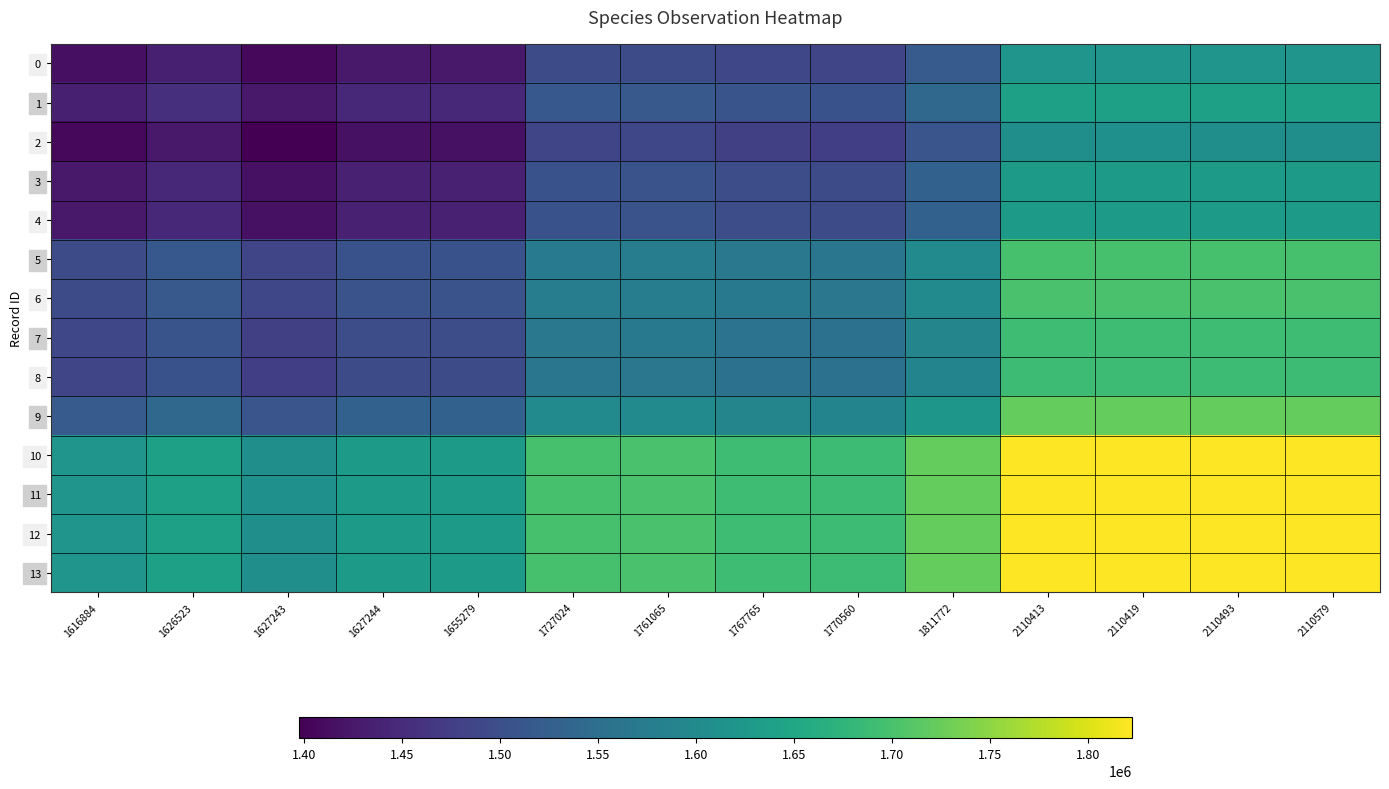

Reading left to right, transcribe all the data shown in this chart.

0: 1616884=1415443.0	1626523=1434792.5	1627243=1406312.0	1627244=1425504.5	1655279=1425504.5	1727024=1494787.5	1761065=1496341.0	1767765=1487516.0	1770560=1485310.0	1811772=1519209.0	2110413=1618896.0	2110419=1618960.0	2110493=1618865.5	2110579=1618894.0
1: 1616884=1434792.5	1626523=1454142.0	1627243=1425661.5	1627244=1444854.0	1655279=1444854.0	1727024=1514137.0	1761065=1515690.5	1767765=1506865.5	1770560=1504659.5	1811772=1538558.5	2110413=1638245.5	2110419=1638309.5	2110493=1638215.0	2110579=1638243.5
2: 1616884=1406312.0	1626523=1425661.5	1627243=1397181.0	1627244=1416373.5	1655279=1416373.5	1727024=1485656.5	1761065=1487210.0	1767765=1478385.0	1770560=1476179.0	1811772=1510078.0	2110413=1609765.0	2110419=1609829.0	2110493=1609734.5	2110579=1609763.0
3: 1616884=1425504.5	1626523=1444854.0	1627243=1416373.5	1627244=1435566.0	1655279=1435566.0	1727024=1504849.0	1761065=1506402.5	1767765=1497577.5	1770560=1495371.5	1811772=1529270.5	2110413=1628957.5	2110419=1629021.5	2110493=1628927.0	2110579=1628955.5
4: 1616884=1425504.5	1626523=1444854.0	1627243=1416373.5	1627244=1435566.0	1655279=1435566.0	1727024=1504849.0	1761065=1506402.5	1767765=1497577.5	1770560=1495371.5	1811772=1529270.5	2110413=1628957.5	2110419=1629021.5	2110493=1628927.0	2110579=1628955.5
5: 1616884=1494787.5	1626523=1514137.0	1627243=1485656.5	1627244=1504849.0	1655279=1504849.0	1727024=1574132.0	1761065=1575685.5	1767765=1566860.5	1770560=1564654.5	1811772=1598553.5	2110413=1698240.5	2110419=1698304.5	2110493=1698210.0	2110579=1698238.5
6: 1616884=1496341.0	1626523=1515690.5	1627243=1487210.0	1627244=1506402.5	1655279=1506402.5	1727024=1575685.5	1761065=1577239.0	1767765=1568414.0	1770560=1566208.0	1811772=1600107.0	2110413=1699794.0	2110419=1699858.0	2110493=1699763.5	2110579=1699792.0
7: 1616884=1487516.0	1626523=1506865.5	1627243=1478385.0	1627244=1497577.5	1655279=1497577.5	1727024=1566860.5	1761065=1568414.0	1767765=1559589.0	1770560=1557383.0	1811772=1591282.0	2110413=1690969.0	2110419=1691033.0	2110493=1690938.5	2110579=1690967.0
8: 1616884=1485310.0	1626523=1504659.5	1627243=1476179.0	1627244=1495371.5	1655279=1495371.5	1727024=1564654.5	1761065=1566208.0	1767765=1557383.0	1770560=1555177.0	1811772=1589076.0	2110413=1688763.0	2110419=1688827.0	2110493=1688732.5	2110579=1688761.0
9: 1616884=1519209.0	1626523=1538558.5	1627243=1510078.0	1627244=1529270.5	1655279=1529270.5	1727024=1598553.5	1761065=1600107.0	1767765=1591282.0	1770560=1589076.0	1811772=1622975.0	2110413=1722662.0	2110419=1722726.0	2110493=1722631.5	2110579=1722660.0
10: 1616884=1618896.0	1626523=1638245.5	1627243=1609765.0	1627244=1628957.5	1655279=1628957.5	1727024=1698240.5	1761065=1699794.0	1767765=1690969.0	1770560=1688763.0	1811772=1722662.0	2110413=1822349.0	2110419=1822413.0	2110493=1822318.5	2110579=1822347.0
11: 1616884=1618960.0	1626523=1638309.5	1627243=1609829.0	1627244=1629021.5	1655279=1629021.5	1727024=1698304.5	1761065=1699858.0	1767765=1691033.0	1770560=1688827.0	1811772=1722726.0	2110413=1822413.0	2110419=1822477.0	2110493=1822382.5	2110579=1822411.0
12: 1616884=1618865.5	1626523=1638215.0	1627243=1609734.5	1627244=1628927.0	1655279=1628927.0	1727024=1698210.0	1761065=1699763.5	1767765=1690938.5	1770560=1688732.5	1811772=1722631.5	2110413=1822318.5	2110419=1822382.5	2110493=1822288.0	2110579=1822316.5
13: 1616884=1618894.0	1626523=1638243.5	1627243=1609763.0	1627244=1628955.5	1655279=1628955.5	1727024=1698238.5	1761065=1699792.0	1767765=1690967.0	1770560=1688761.0	1811772=1722660.0	2110413=1822347.0	2110419=1822411.0	2110493=1822316.5	2110579=1822345.0